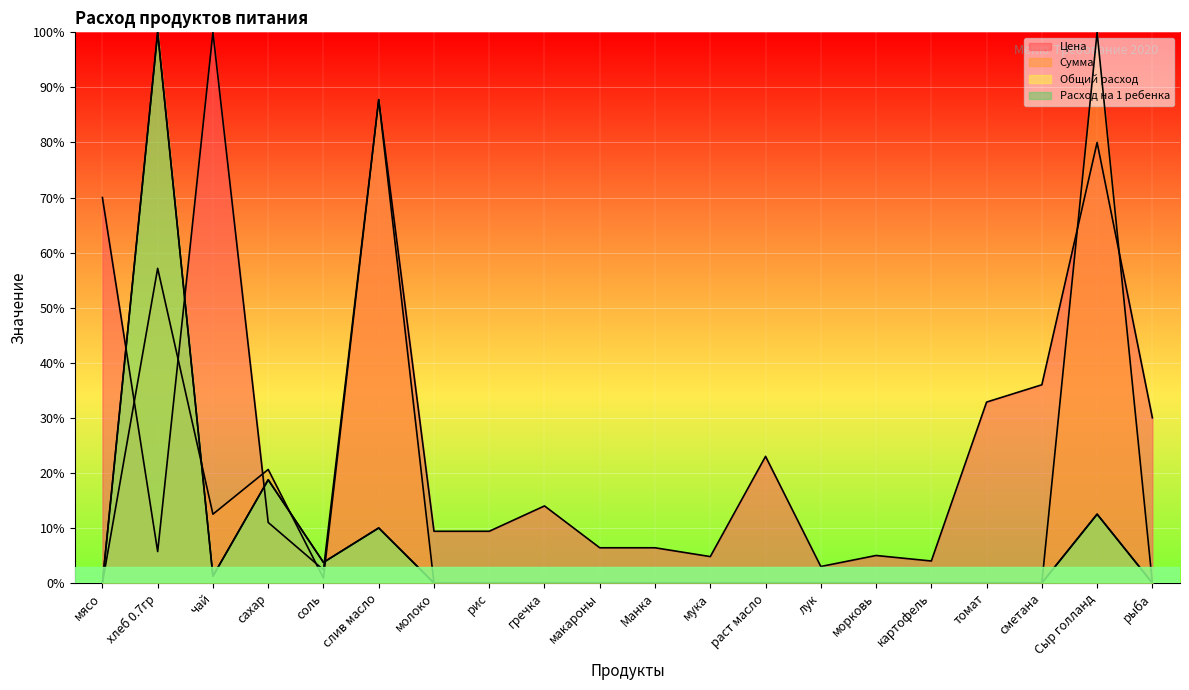

How many lines are shown in the chart?

4